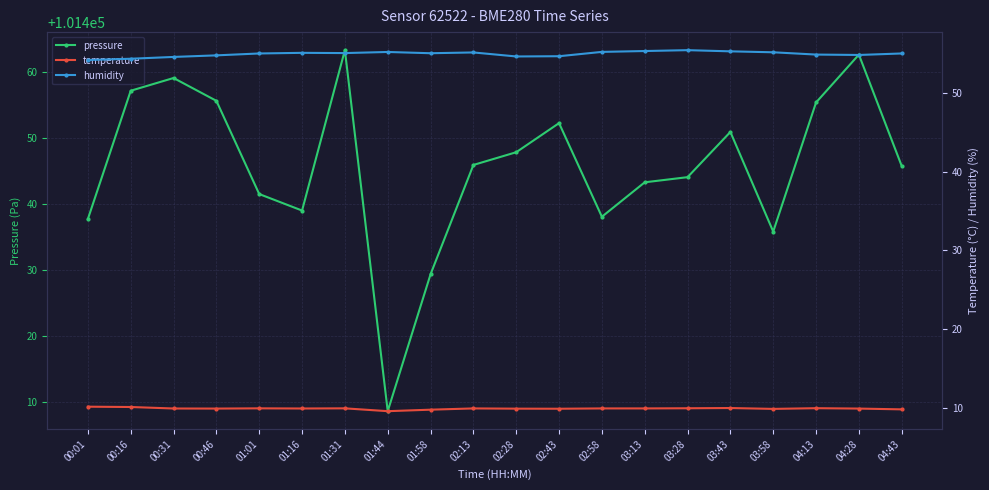

What is the approximate value of humidity at 01:44?

55.2